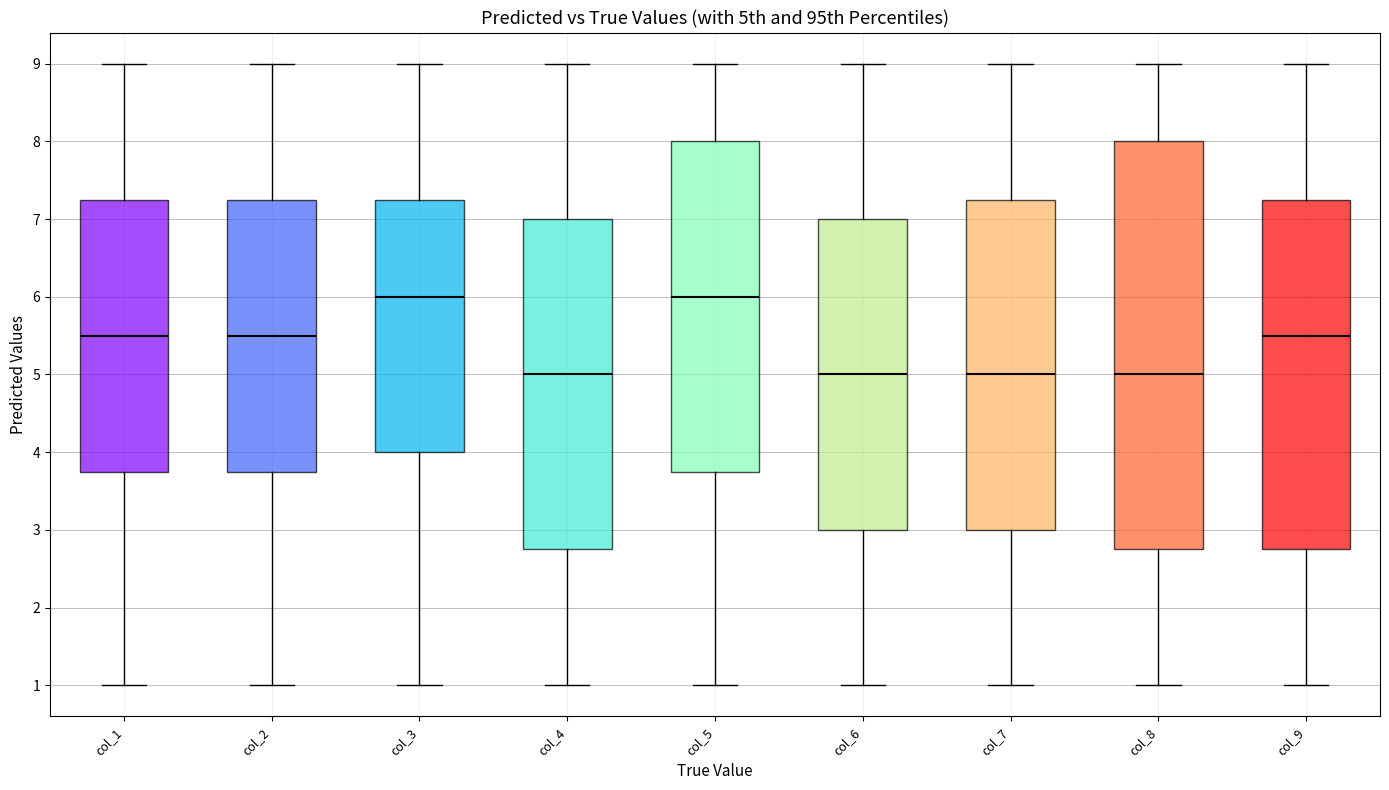

Comparing the boxes themselves (not the whiskers), which one is the tallest?

col_8